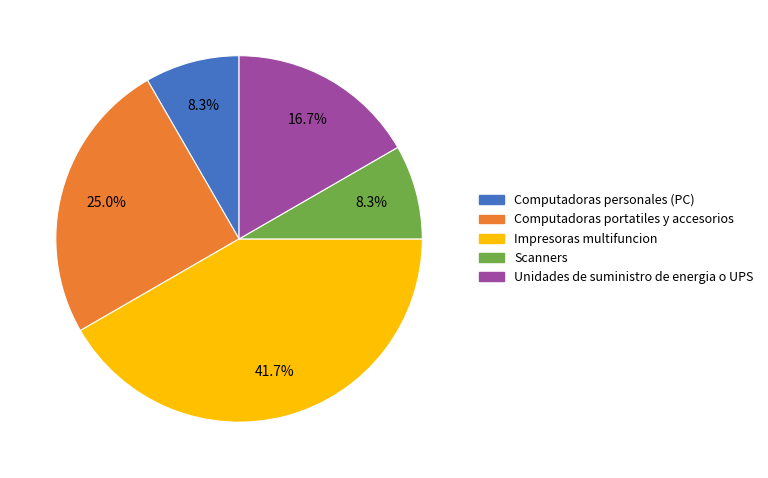

To the nearest percent, what percentage of the pie is Computadoras portatiles y accesorios?

25%